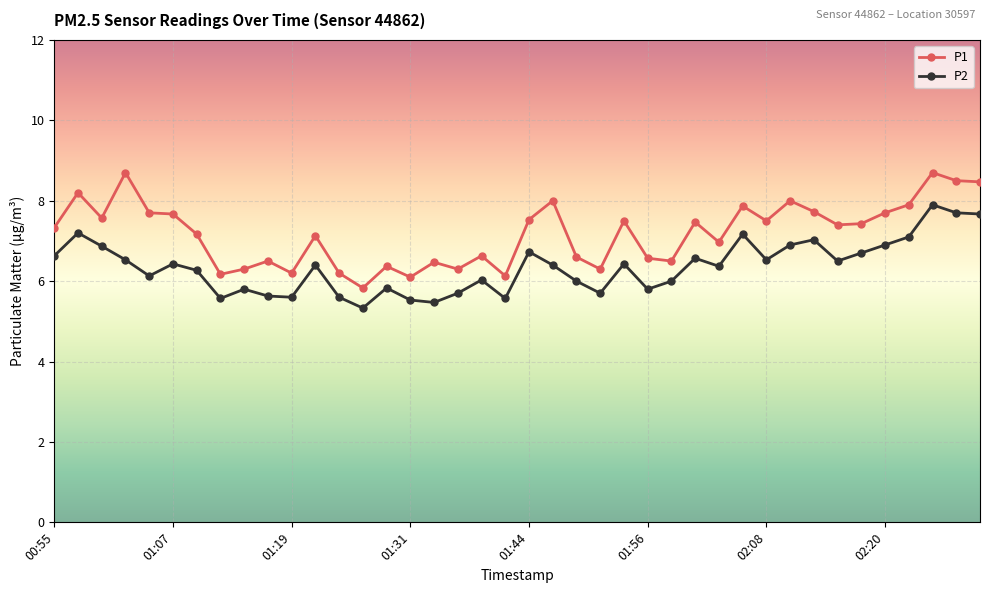

What is the difference between the maximum and second lowest values in the P2 series?

2.4